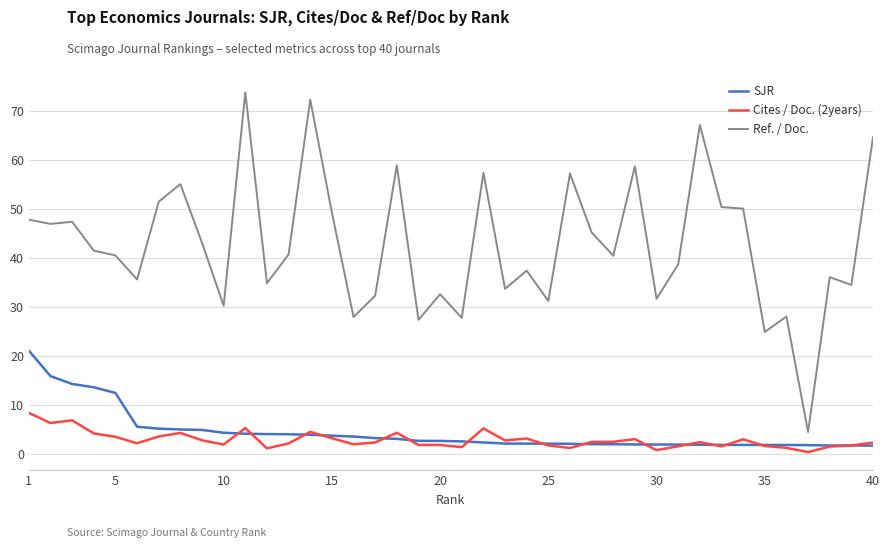

How many categories are shown in the chart?

40